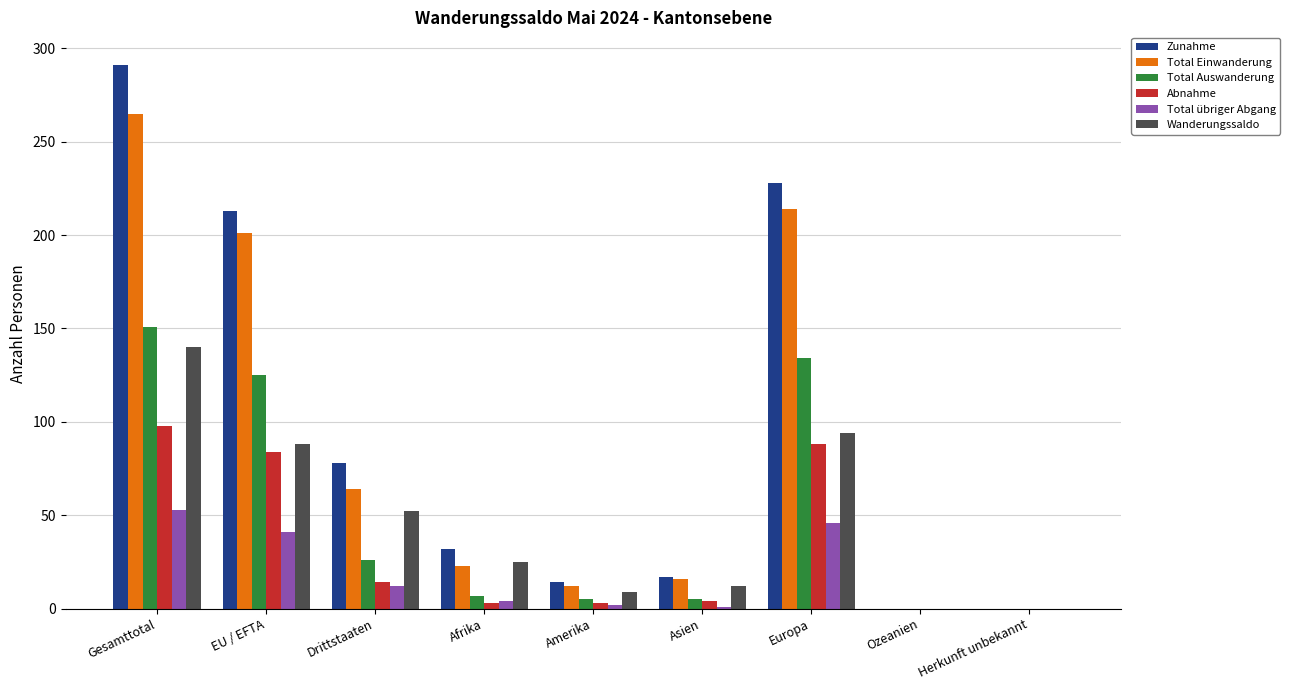

At which category does the chart reach its peak across all series?

Gesamttotal